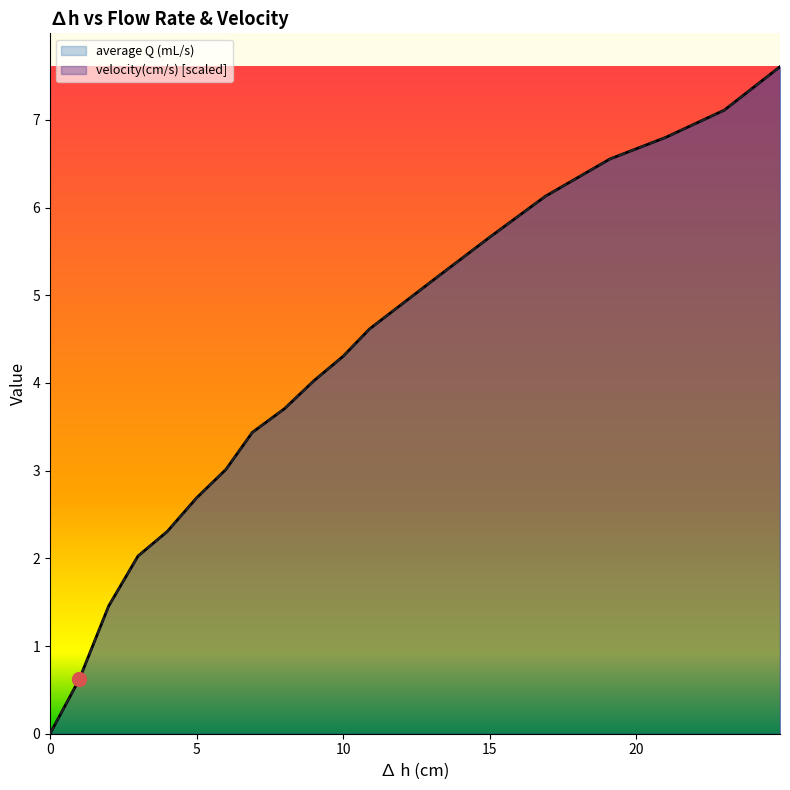

Where do average Q (mL/s) and velocity(cm/s) first cross each other?

19.1 and 21